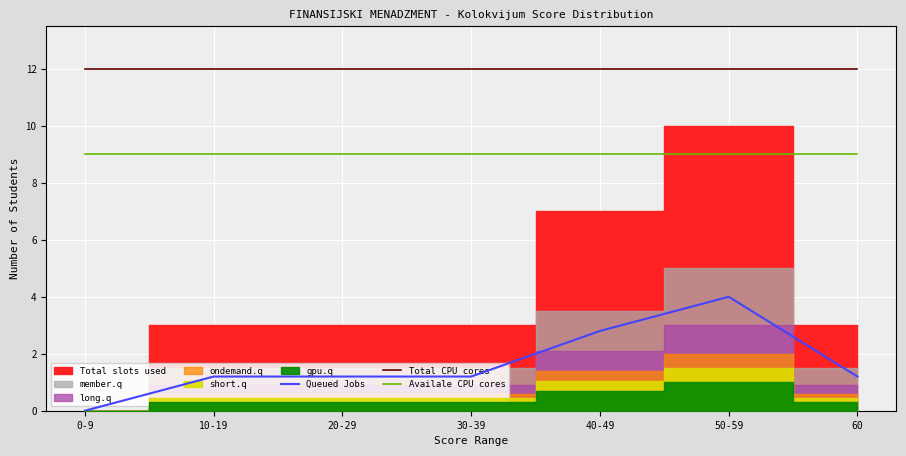

How many data points does each series have?

7